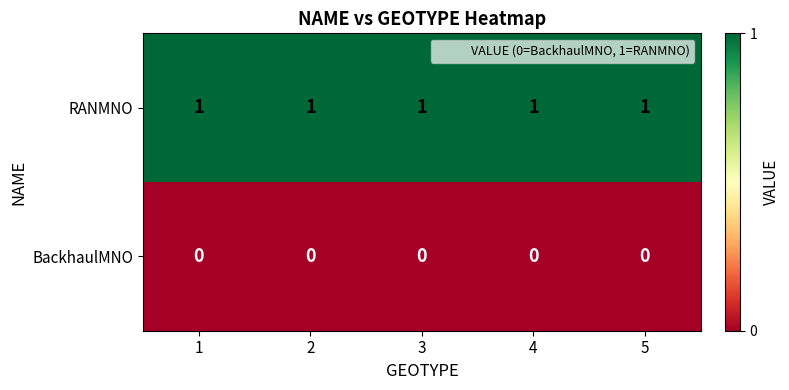

How many categories are shown in the chart?

5